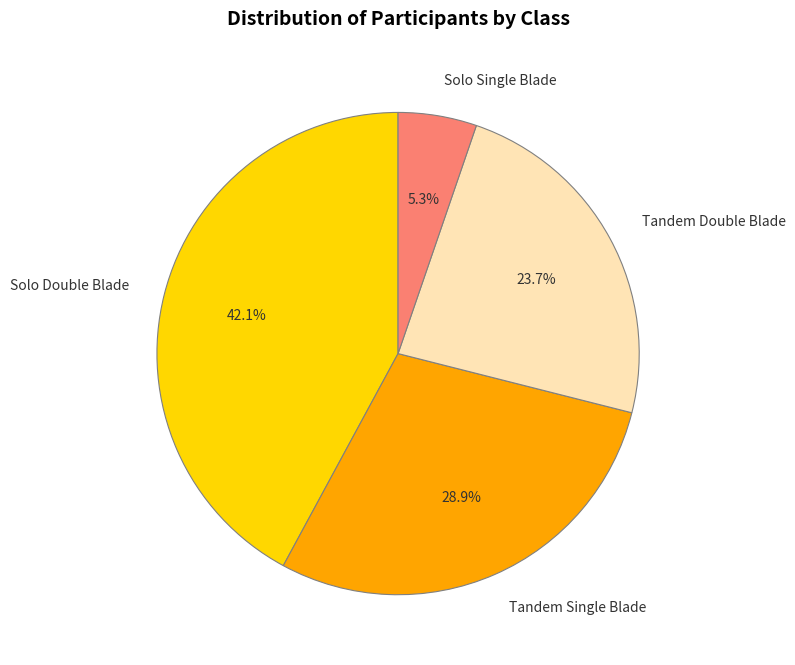

Which category has the smallest portion of the pie?

Solo Single Blade